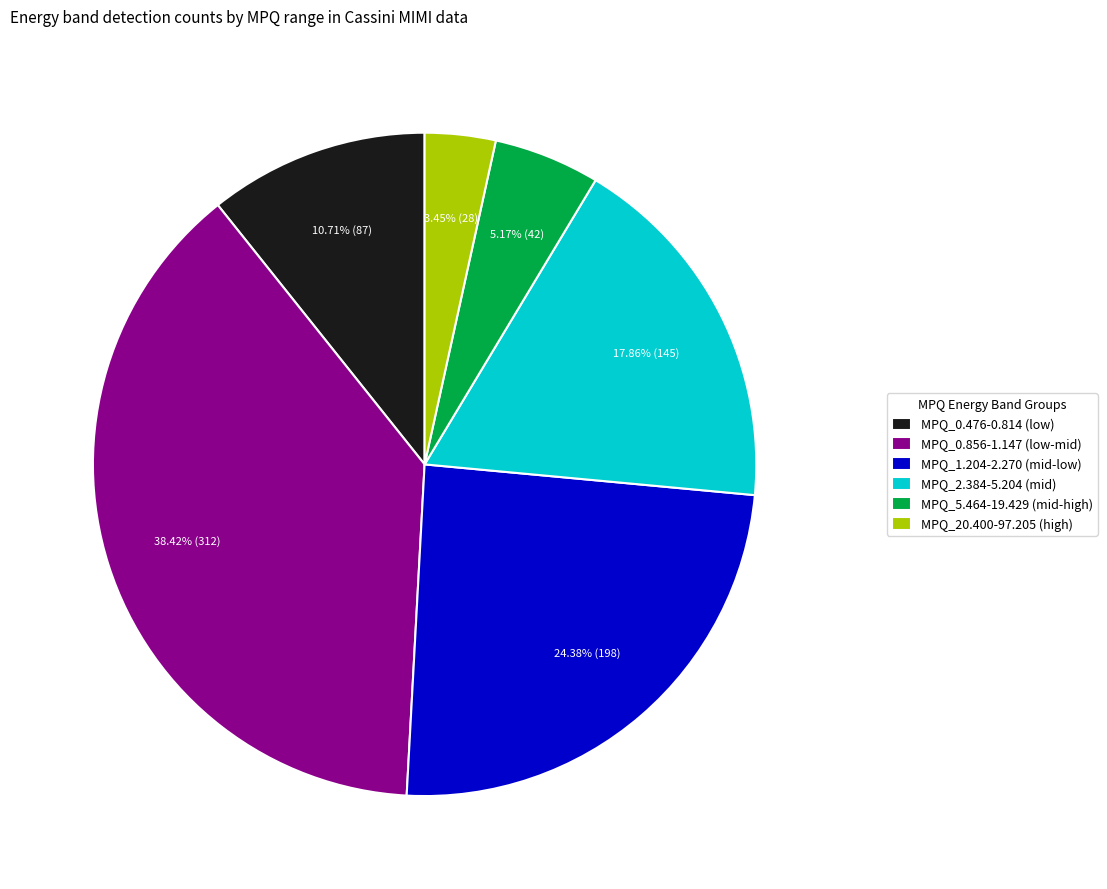

Which has a higher value, MPQ_2.384-5.204 (mid) or MPQ_1.204-2.270 (mid-low)?

MPQ_1.204-2.270 (mid-low)